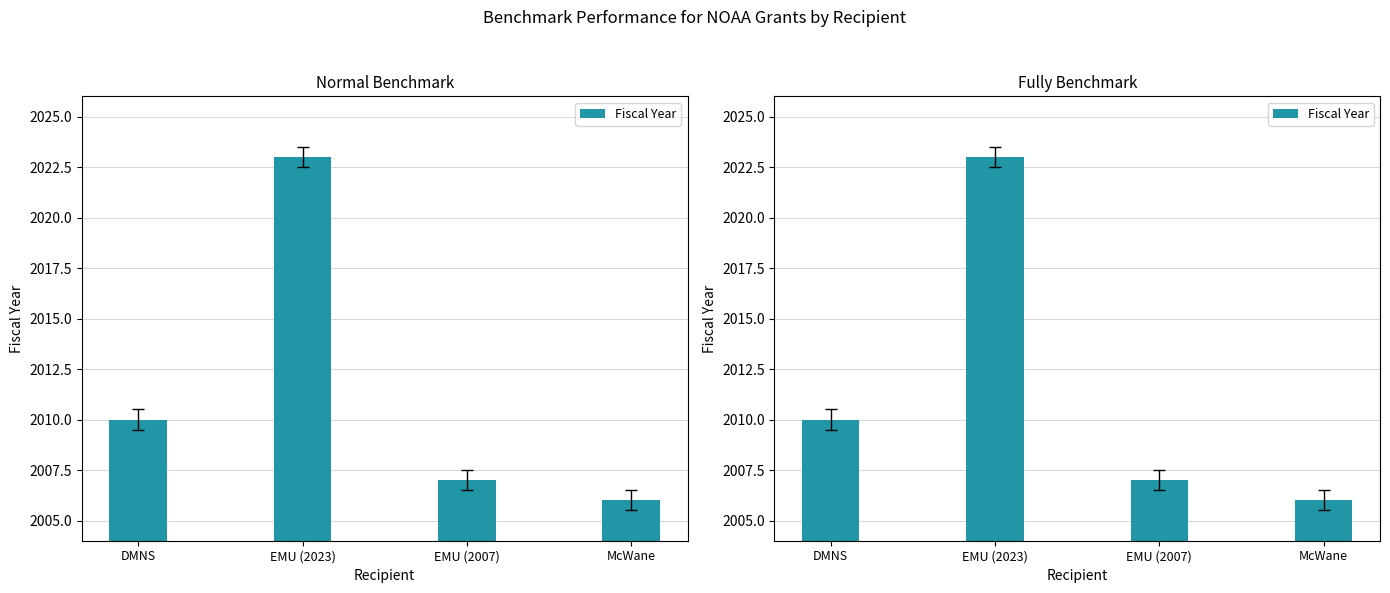

List the labels in order of value, largest first.

EMU (2023), DMNS, EMU (2007), McWane